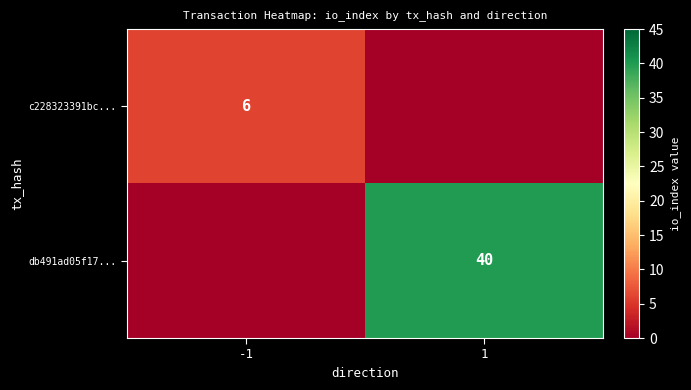

True or false: c228323391bc... has a value of 6 at -1.

True